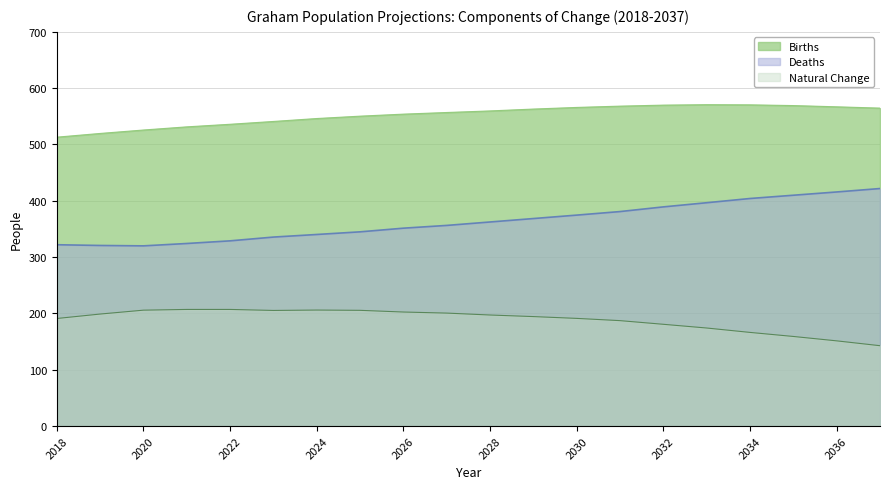

True or false: Natural Change has a value of 365.8 at 2023.

False